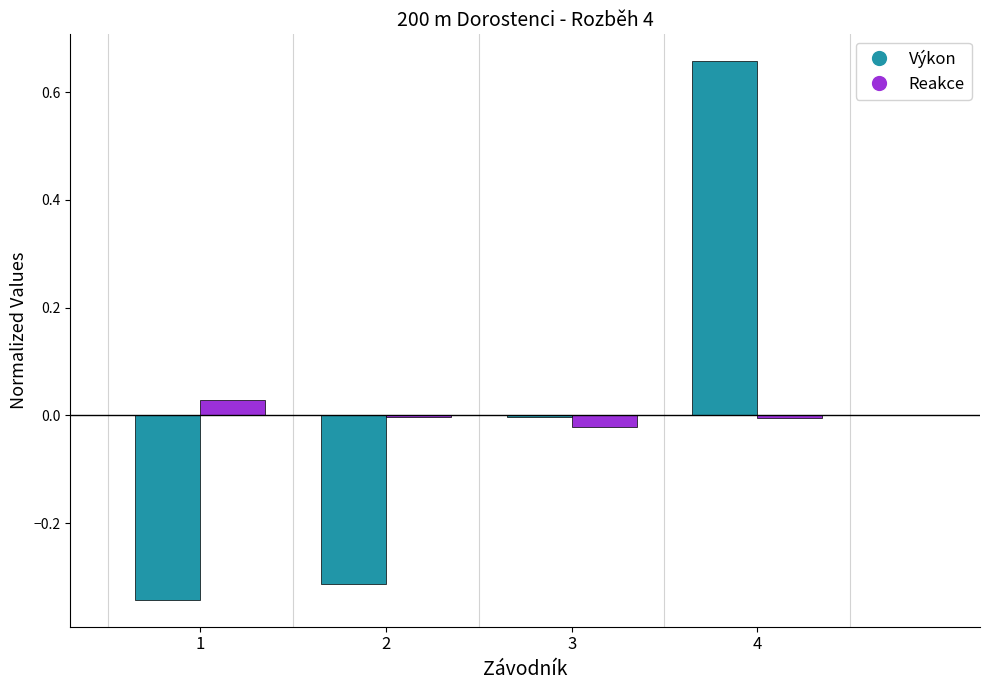

Which series changed the most between 1 and 4?

Výkon